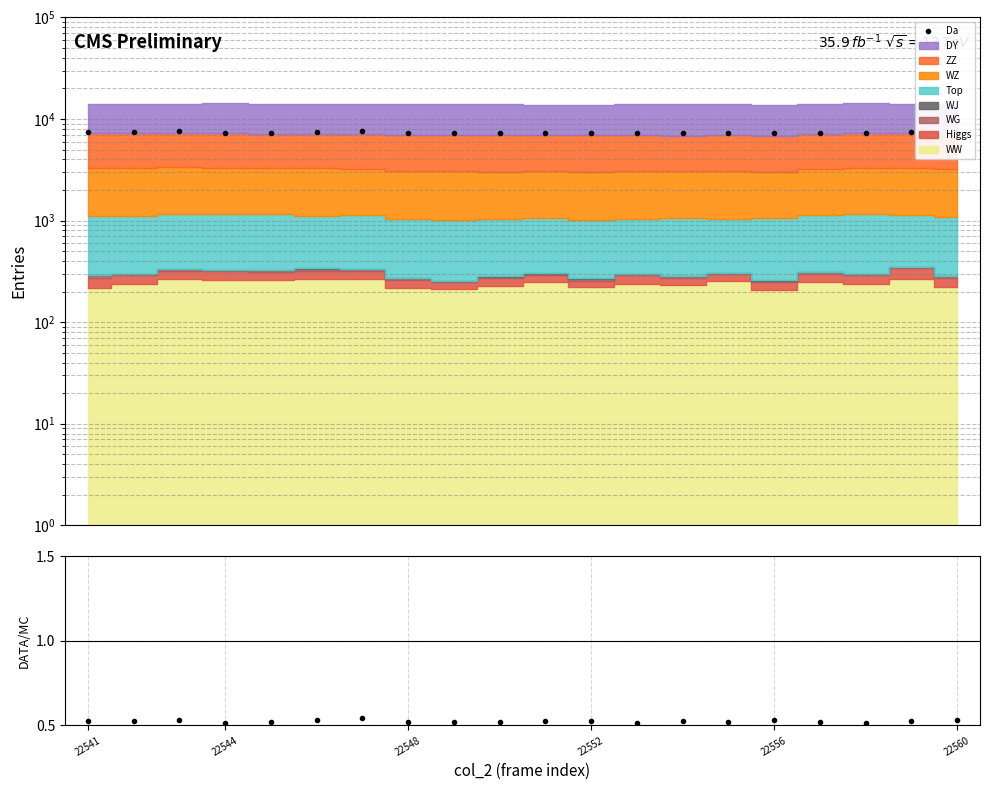

What is the average value of the Da series?

7374.2